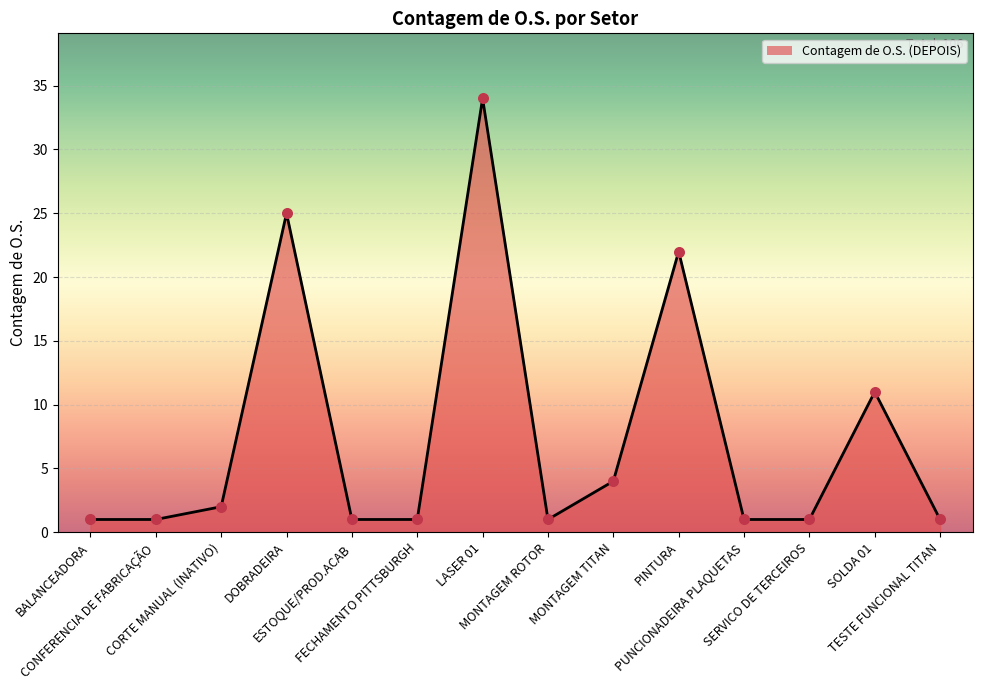

Between MONTAGEM TITAN and TESTE FUNCIONAL TITAN, which is larger?

MONTAGEM TITAN